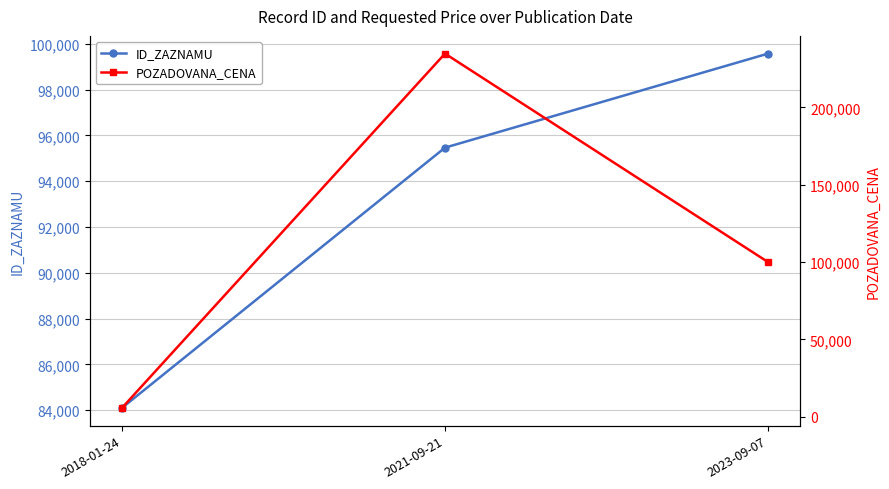

Which category has the lowest value in the ID_ZAZNAMU series?

2018-01-24